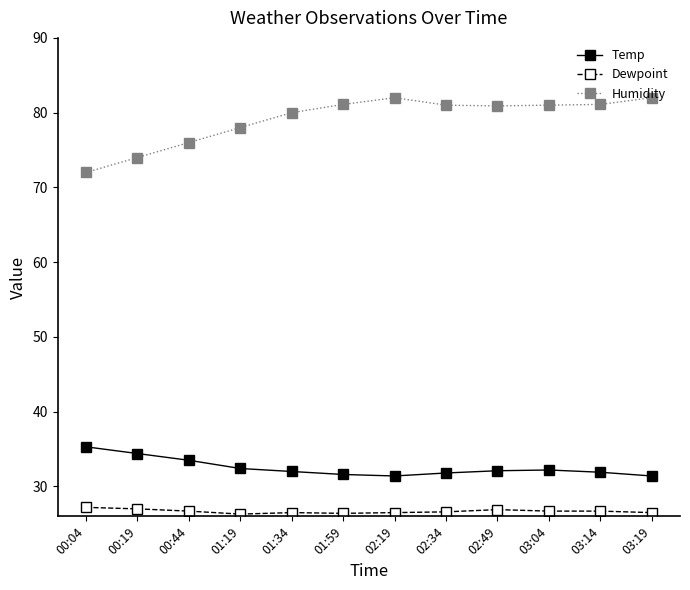

Count the number of data series in this chart.

3